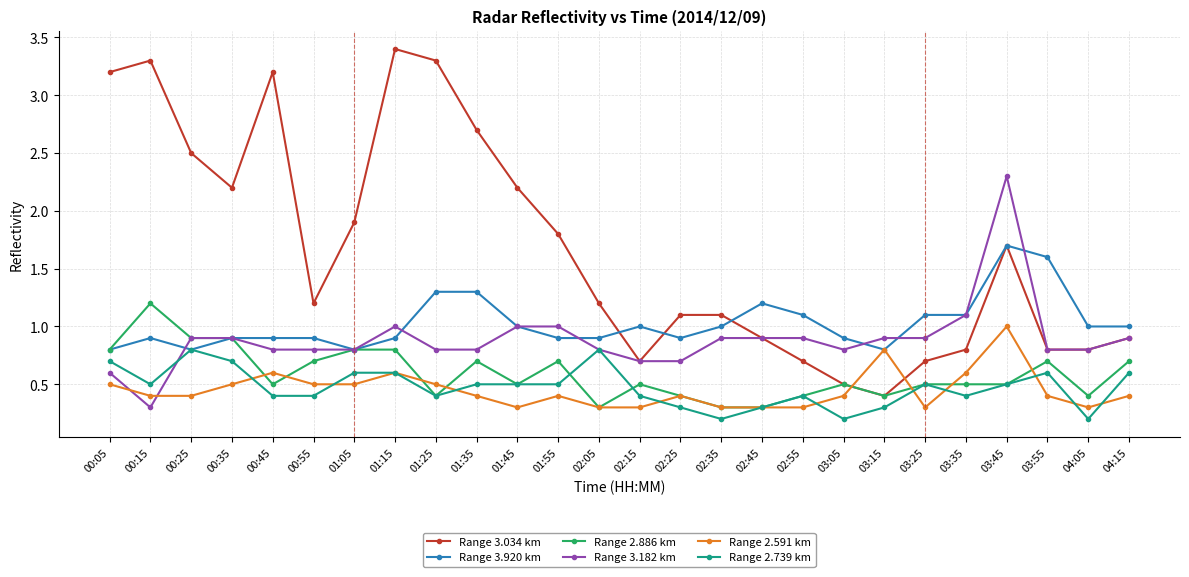

Which category has the highest value across all series?

01:15